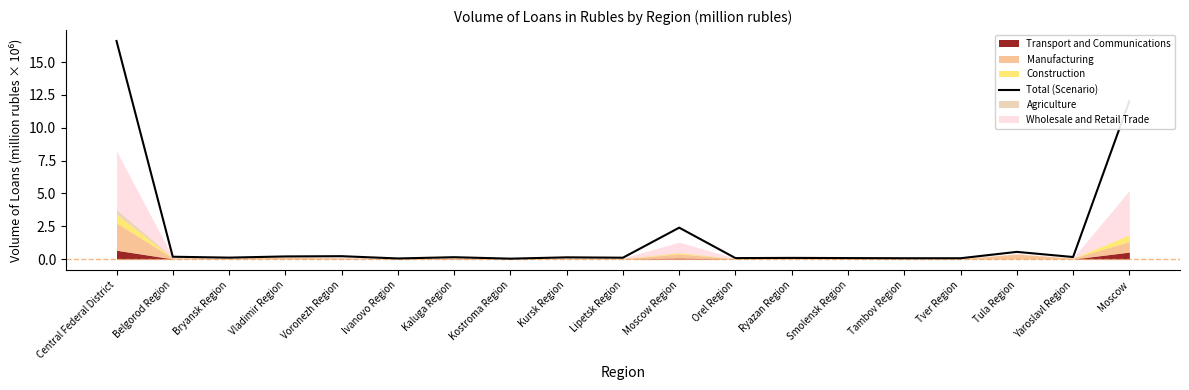

What is the difference between the maximum and minimum values?

16.6